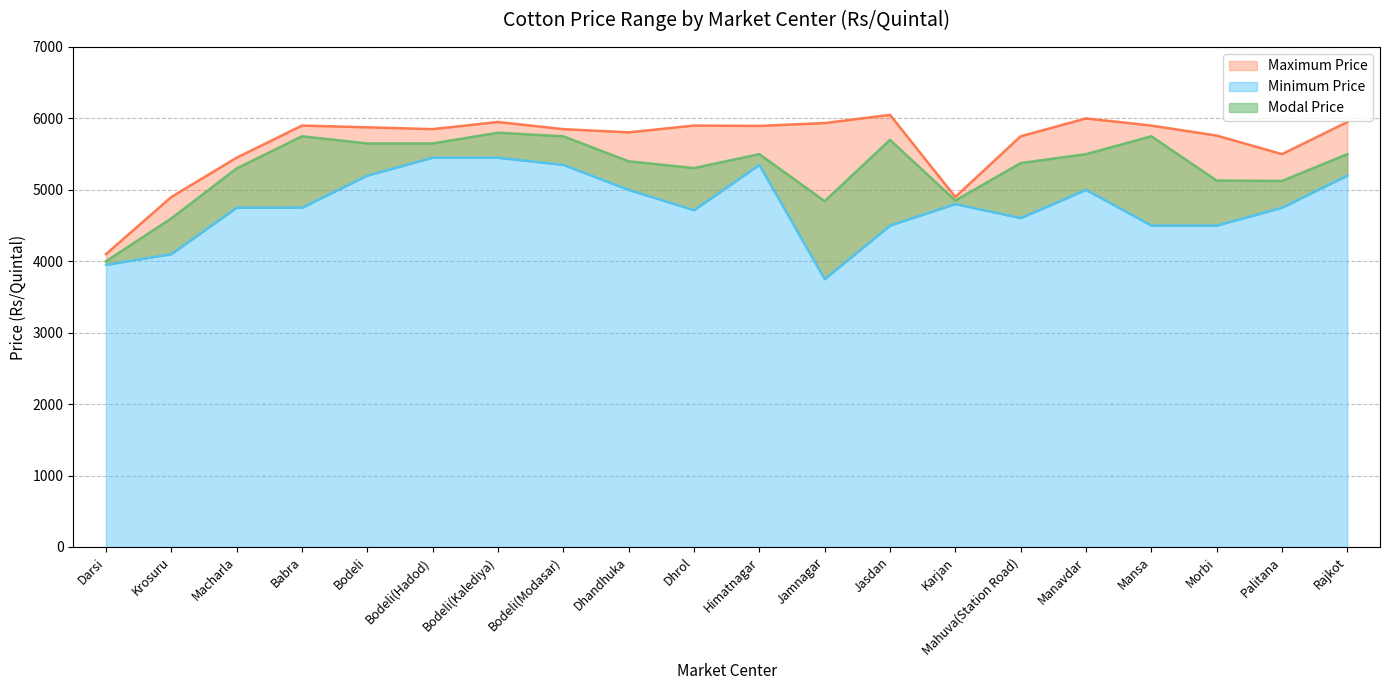

At how many categories does at least one series exceed 3910?

20